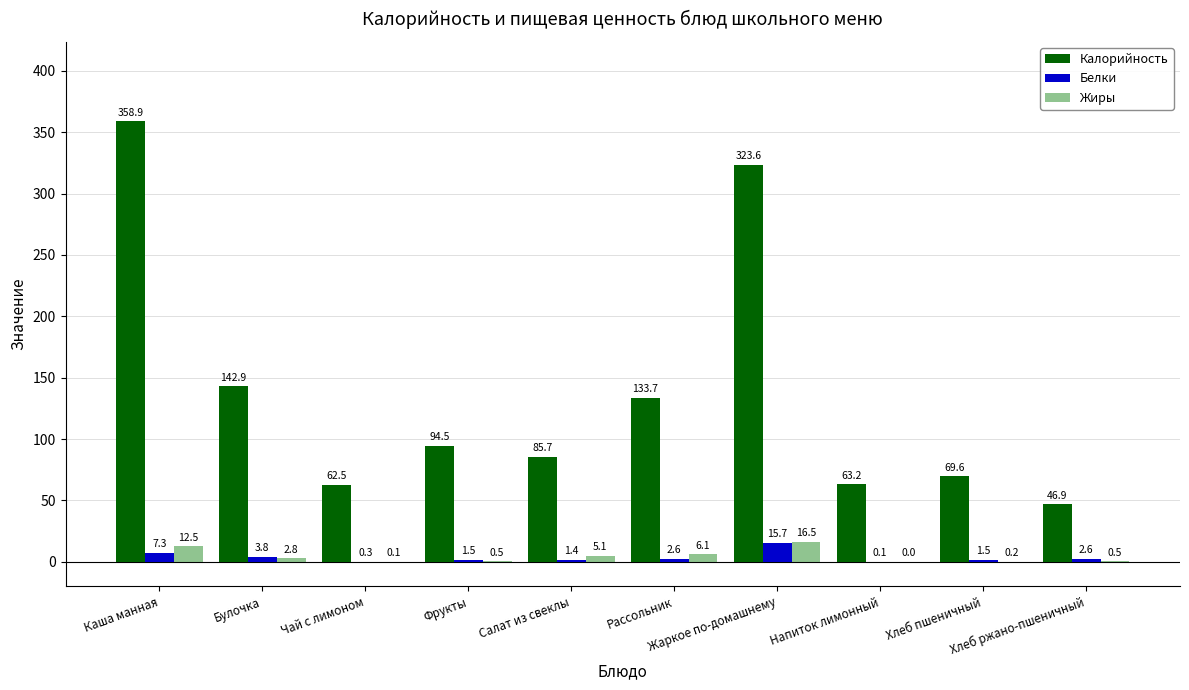

The value of Калорийность at Булочка is 142.9. True or false?

True